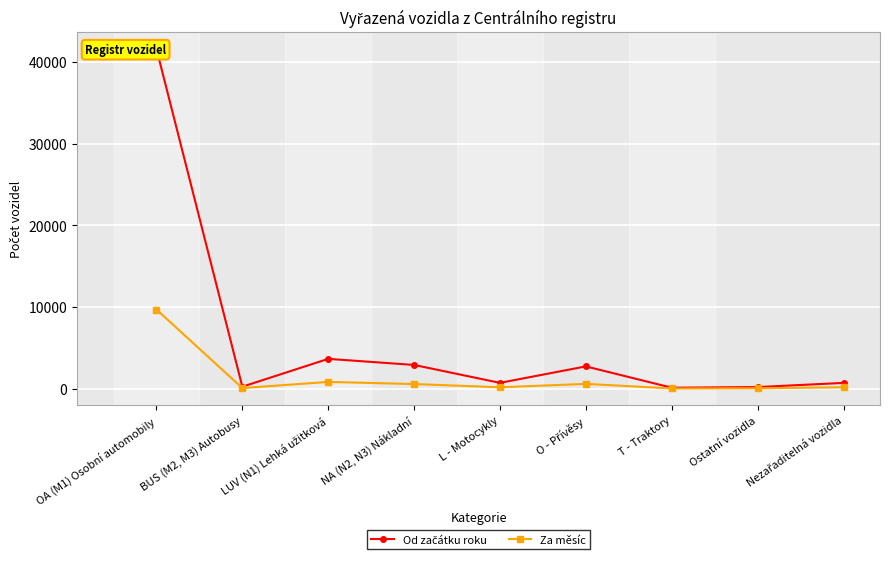

Reading left to right, extract all data points from this chart.

Od začátku roku: OA (M1) Osobní automobily=41624	BUS (M2, M3) Autobusy=235	LUV (N1) Lehká užitková=3648	NA (N2, N3) Nákladní=2901	L - Motocykly=707	O - Přívěsy=2724	T - Traktory=113	Ostatní vozidla=191	Nezařaditelná vozidla=703
Za měsíc: OA (M1) Osobní automobily=9688	BUS (M2, M3) Autobusy=67	LUV (N1) Lehká užitková=823	NA (N2, N3) Nákladní=561	L - Motocykly=163	O - Přívěsy=581	T - Traktory=21	Ostatní vozidla=42	Nezařaditelná vozidla=167